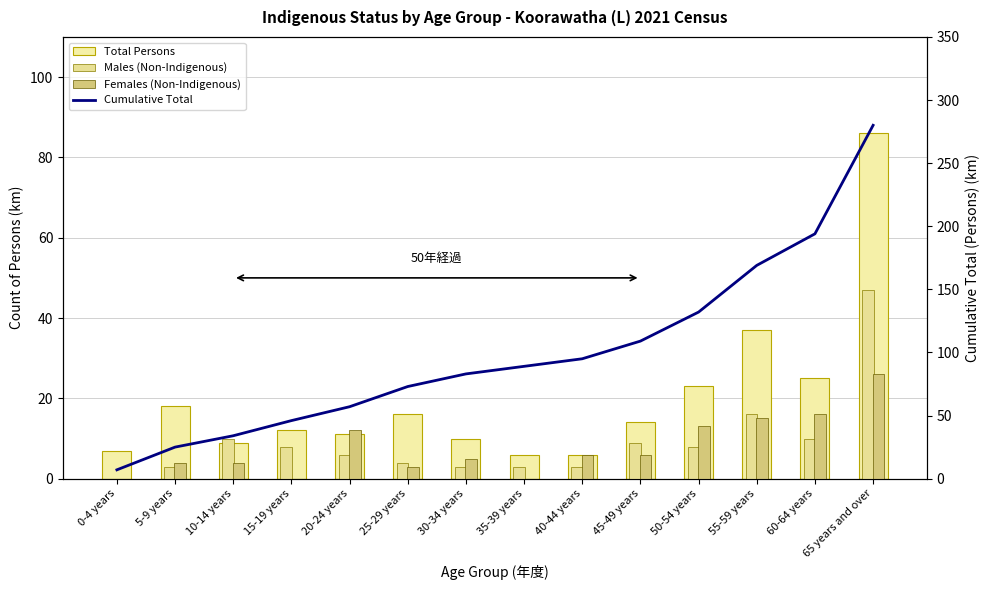

What is the difference between the maximum and minimum values in the Males (Non-Indigenous) series?

47